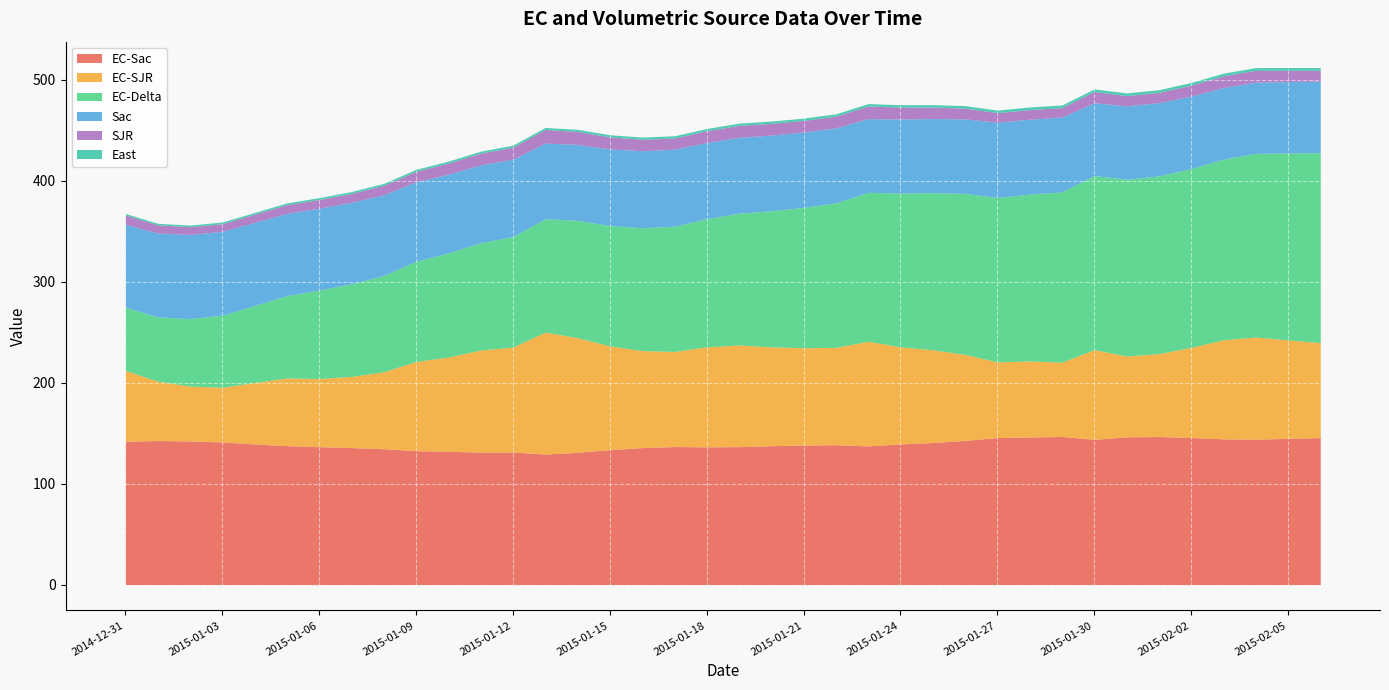

What is the smallest value displayed?

1.4